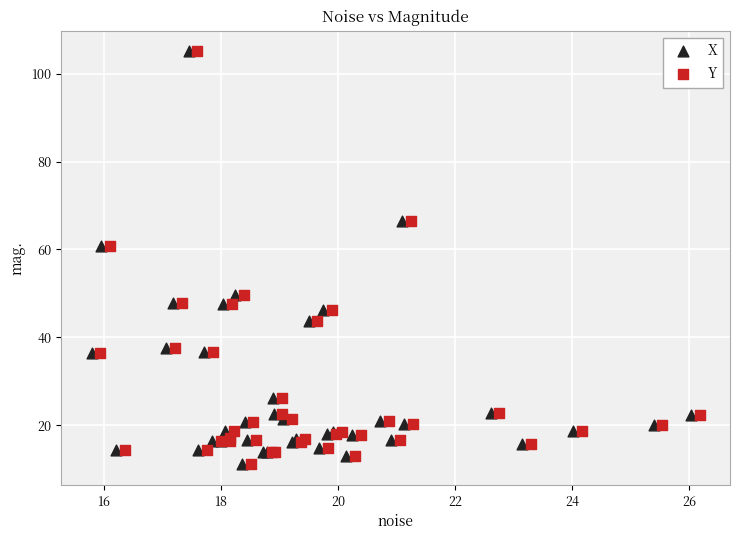

What are all the series names shown in the legend?

X, Y